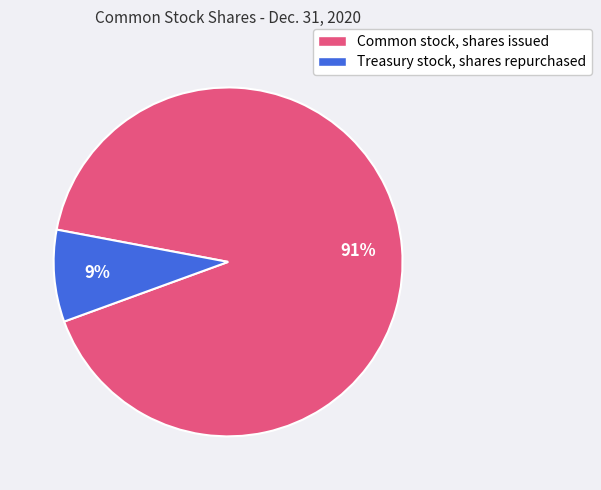

Which slice is the largest?

Common stock, shares issued